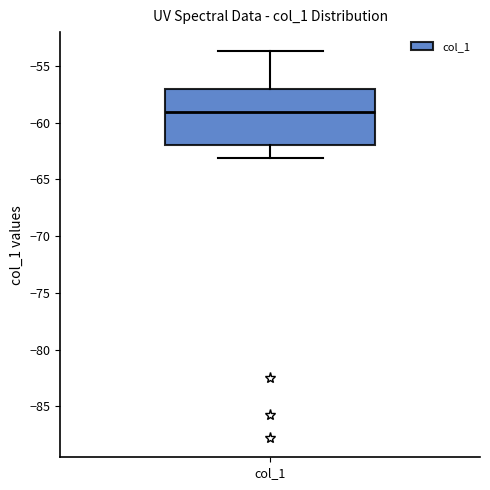

Transcribe this box plot: give where the median line is, the range the box spans, and where the two whiskers end, as read against the y-axis. The values are not printed on the chart, so give them approximately, as read against the axis.

median -59.0, box -62.0 to -57.0, whiskers -63.0 to -53.5